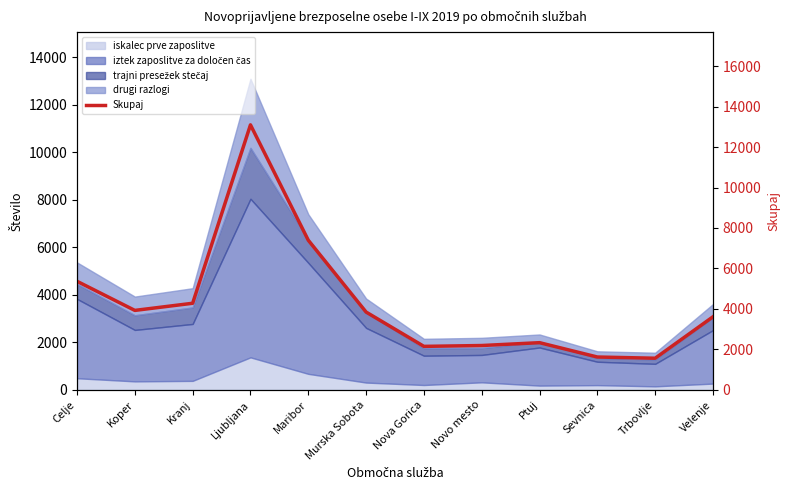

Does the chart have visible grid lines?

No